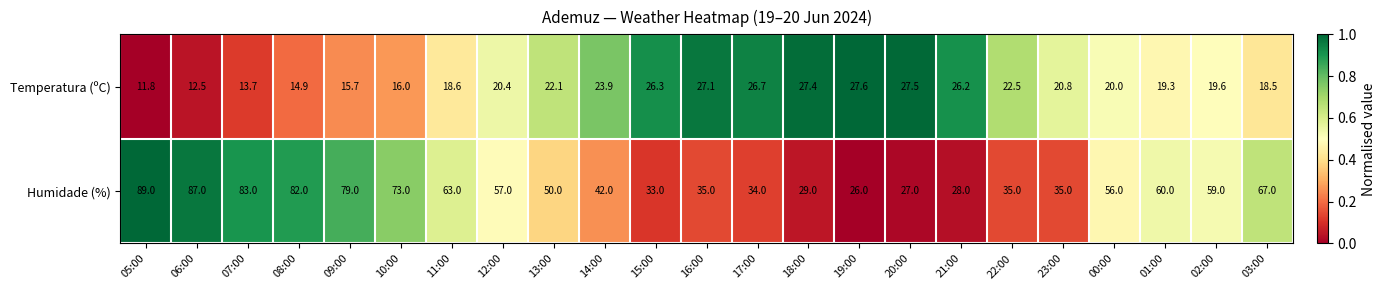

Where does the Temperatura (ºC) series first go above 20?

12:00